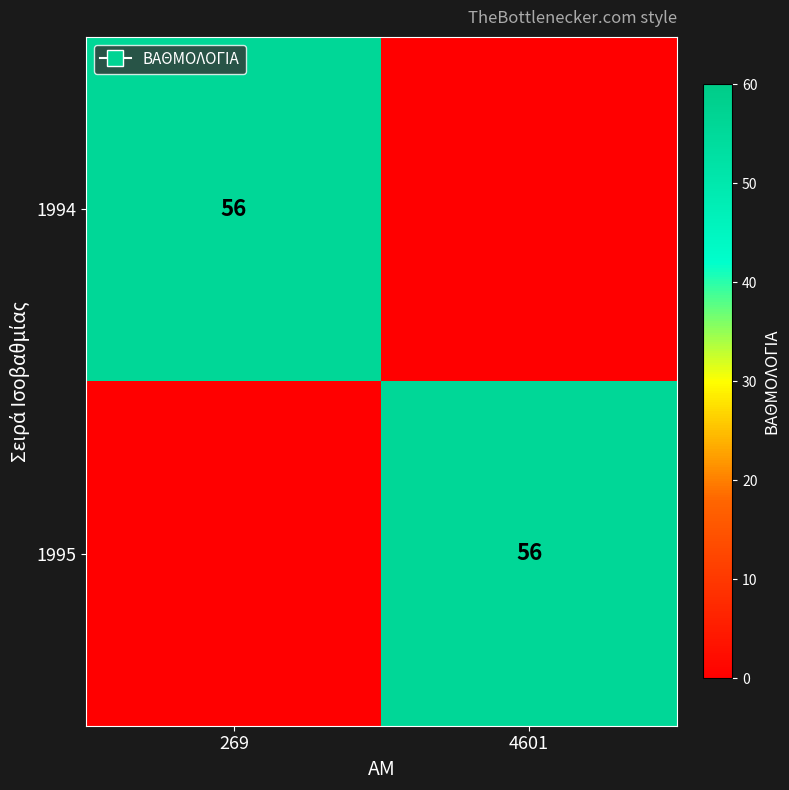

What is the difference between the highest and lowest values at 269?

56